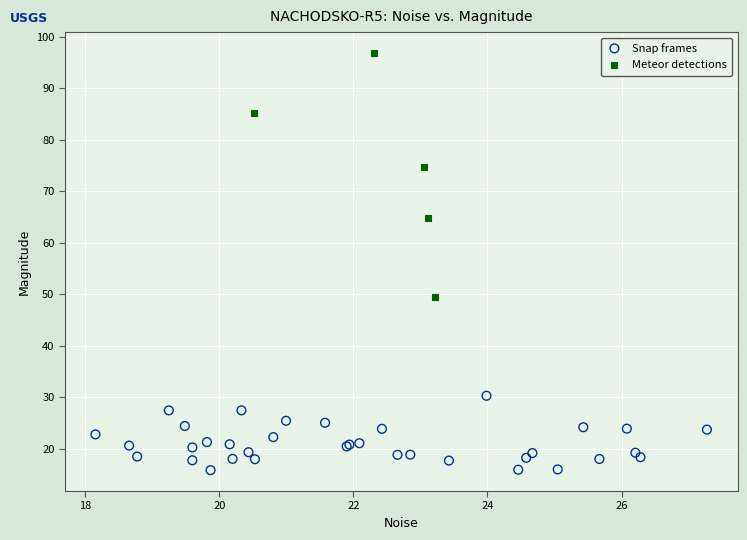

Which series contains the lowest Y value?

Snap frames